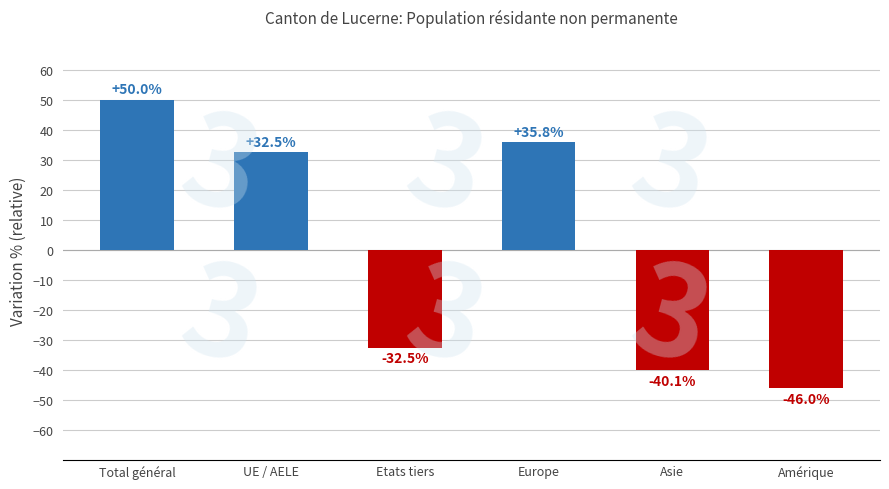

Is it true that the value at Amérique is -46.0?

True